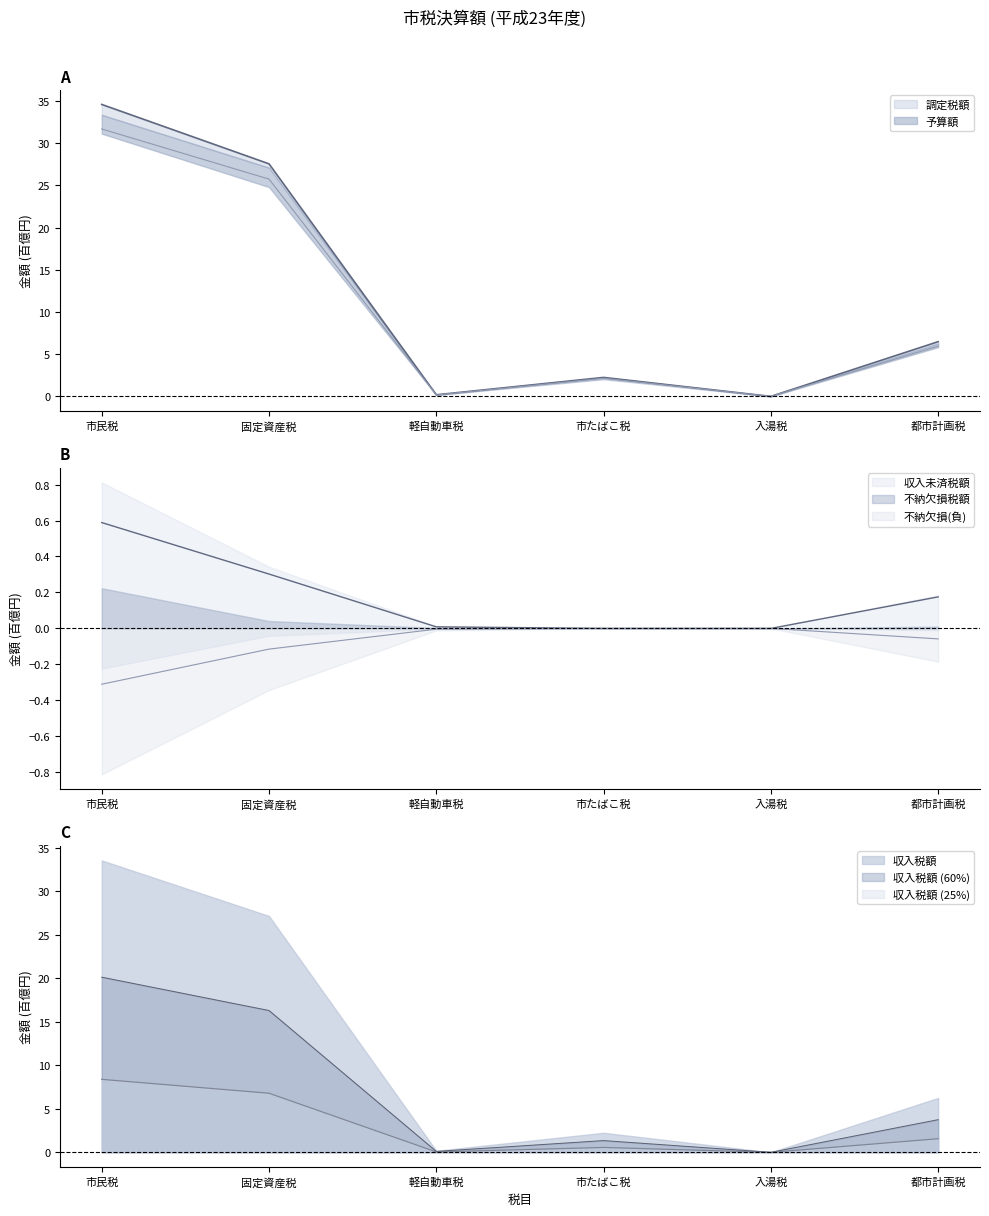

What is the difference between the maximum and second lowest values in the 予算額 series?

31.5